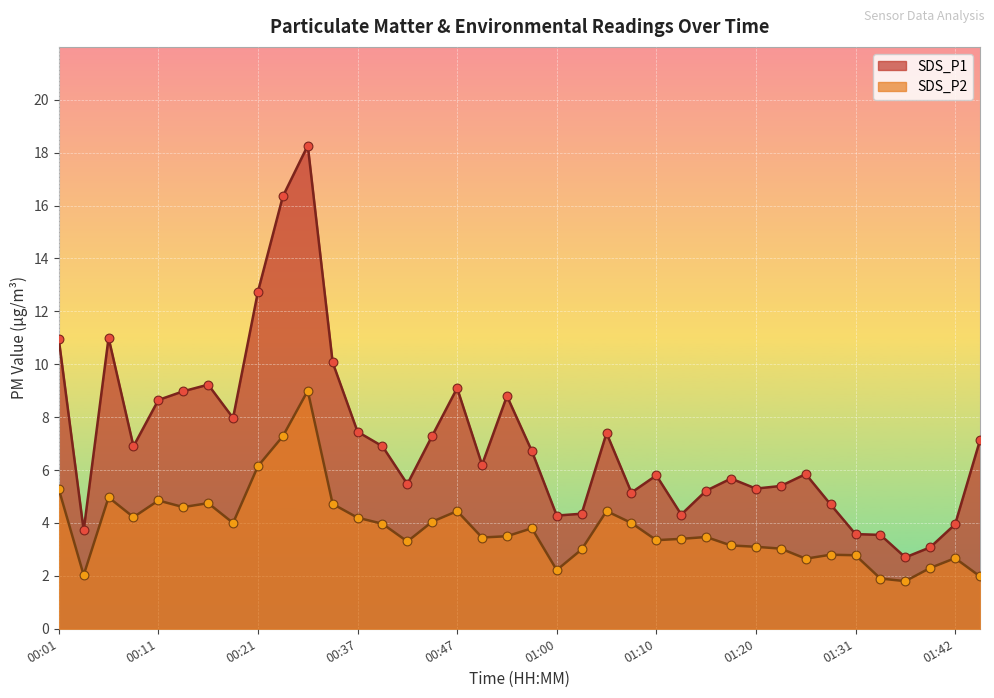

At which category is the sum across all series the highest?

00:26